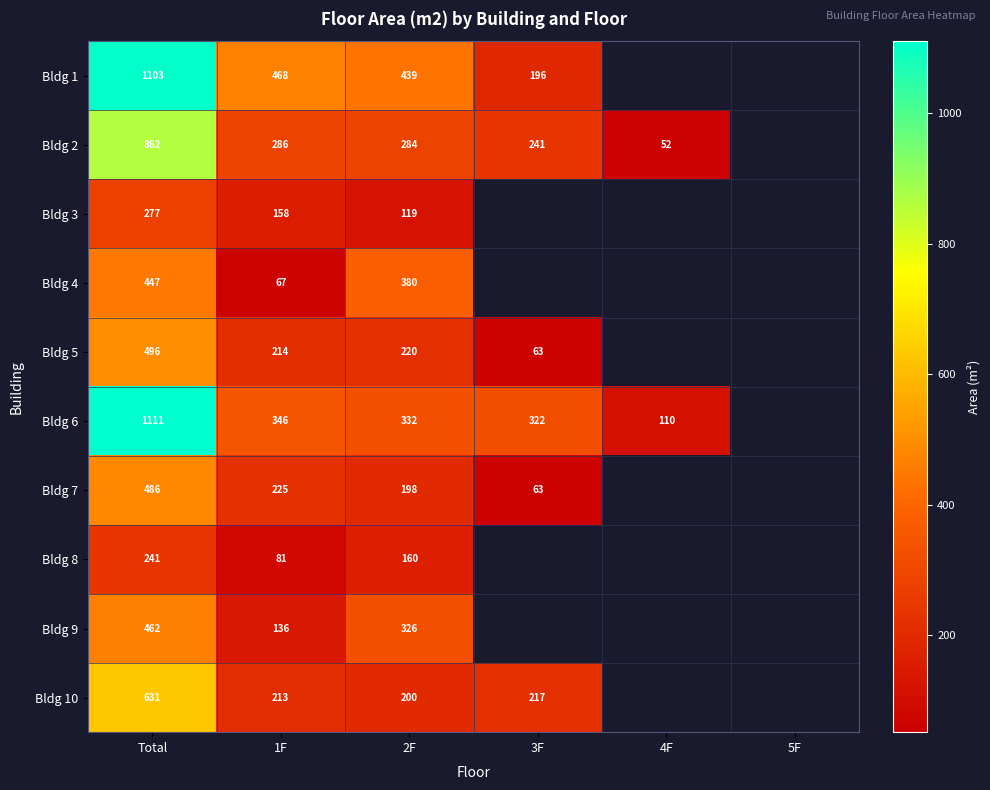

Is the value of Bldg 4 at Total greater than the value of Bldg 3 at 2F?

Yes